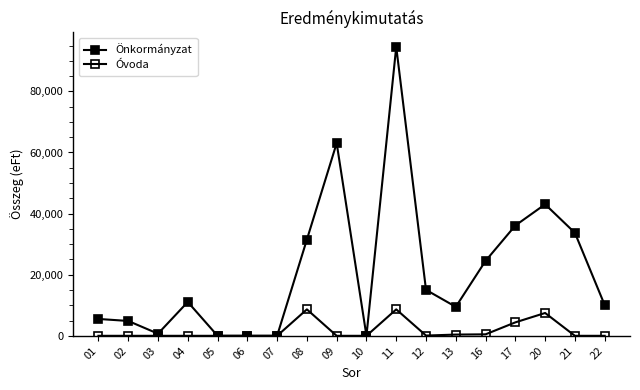

Is the value of Óvoda at 21 greater than the value of Önkormányzat at 05?

No